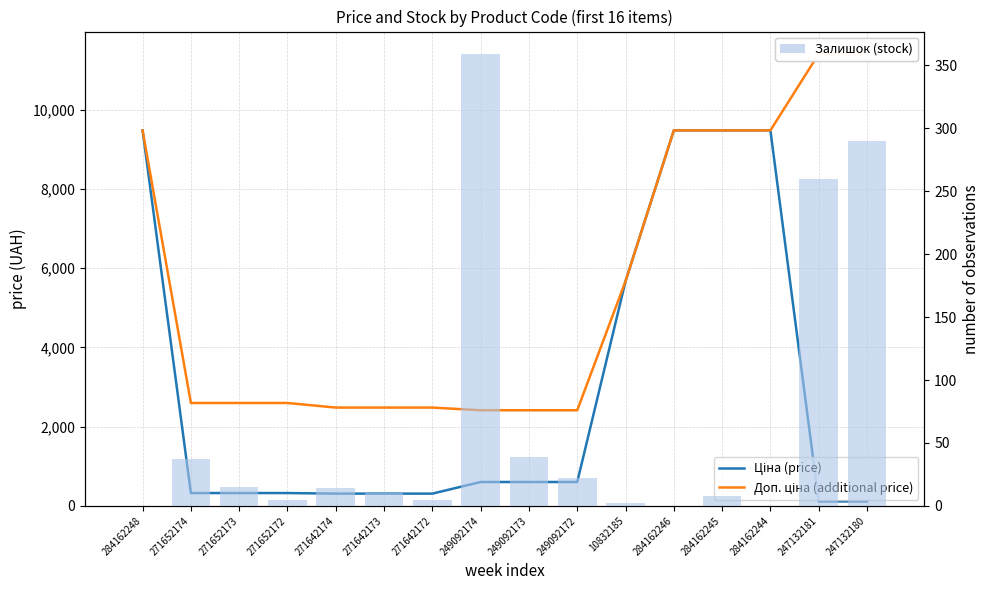

Count the number of data series in this chart.

3